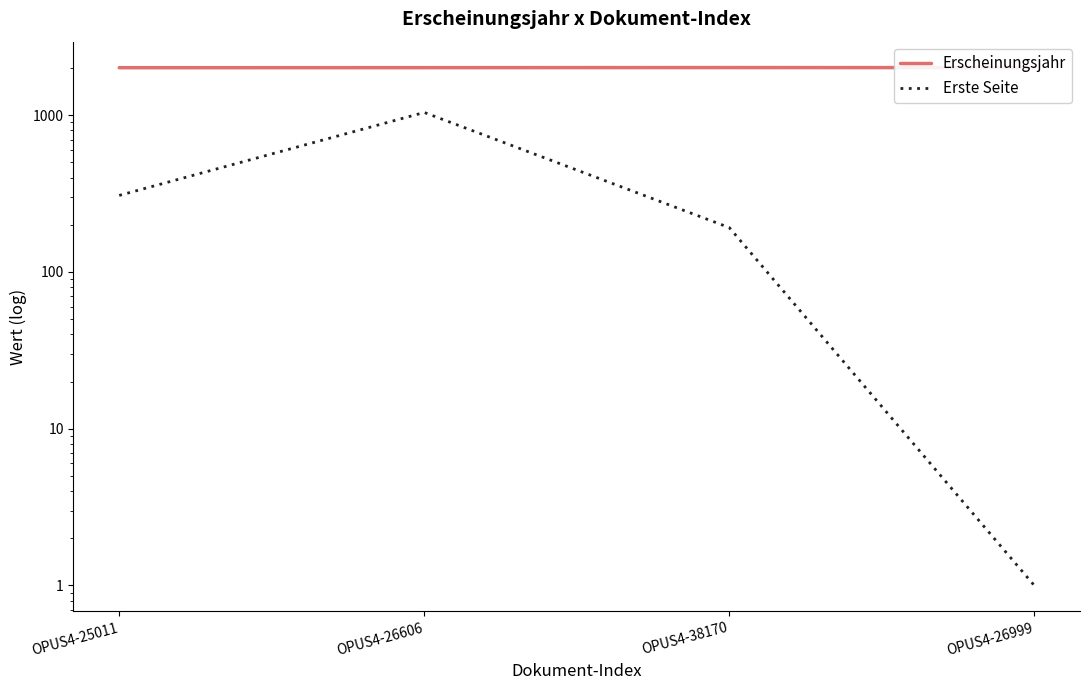

Which series has the largest total across all categories?

Erscheinungsjahr